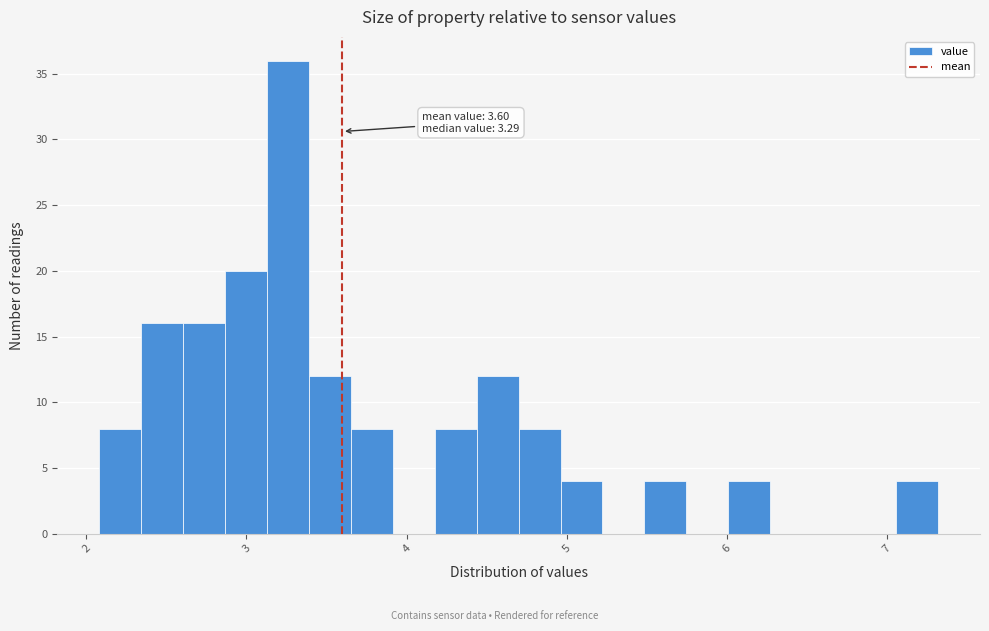

Read against the x-axis, roughly where is the centre of the tallest bar?

3.3